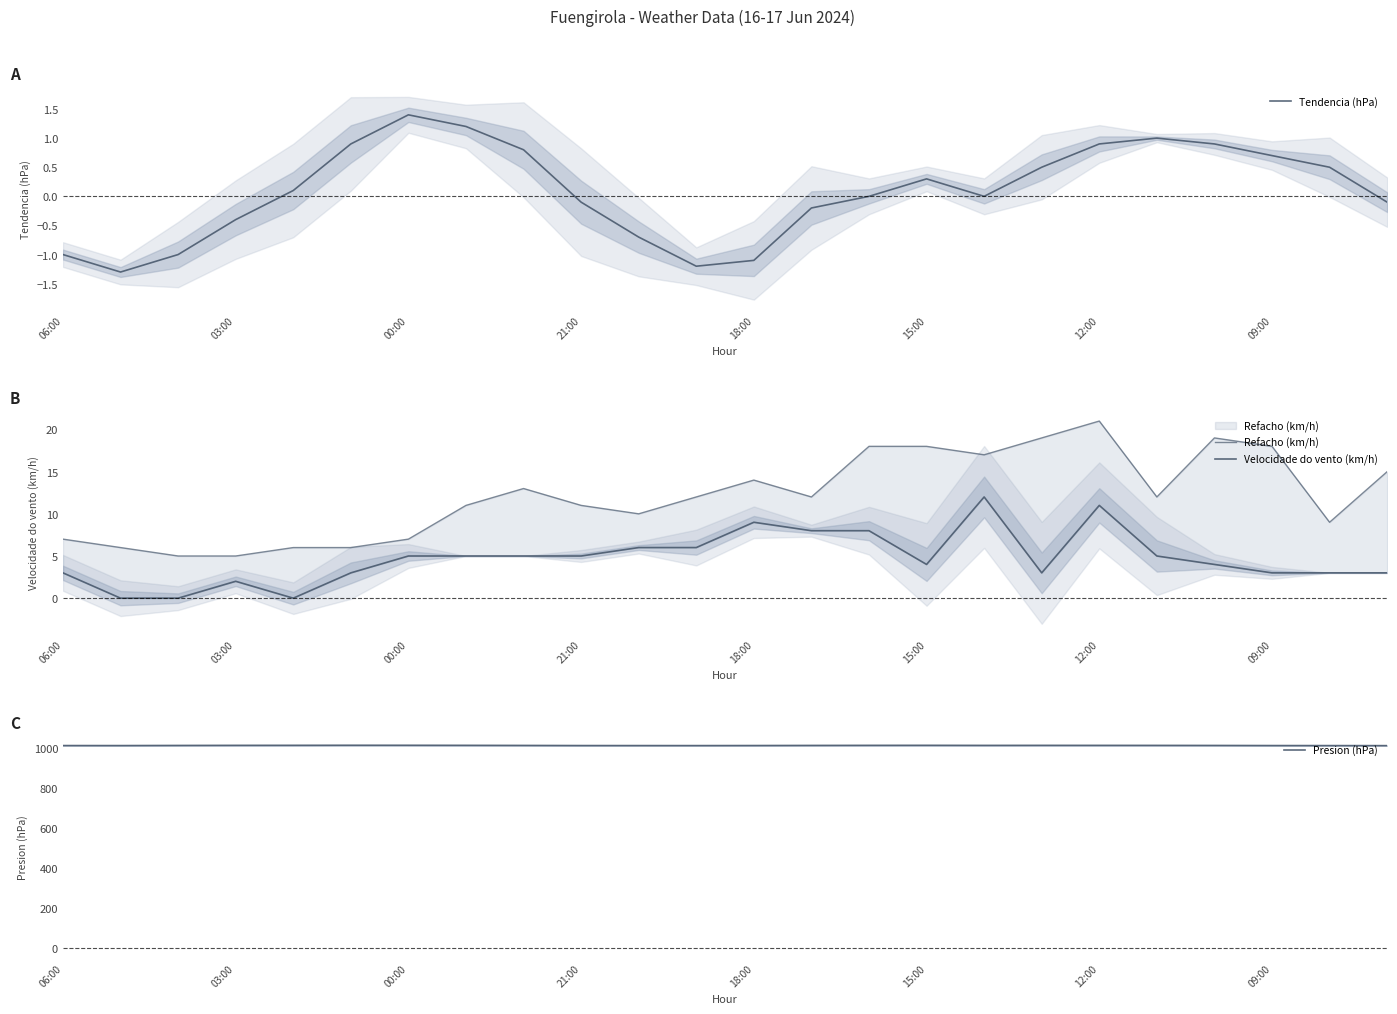

In Presion (hPa), how many points are higher than both neighbors (excluding endpoints)?

3